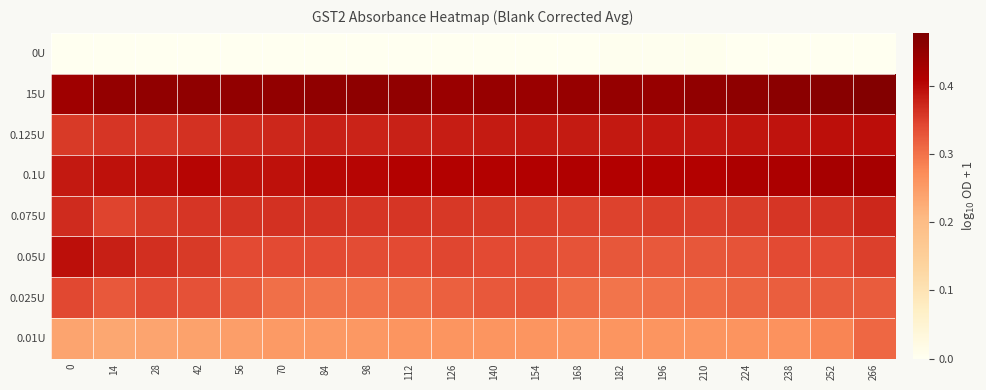

Reading left to right, extract all data points from this chart.

0U: 0=0.0	14=0.0	28=0.0	42=0.0	56=0.0	70=0.0	84=0.0	98=0.0	112=0.0	126=0.0	140=0.0	154=0.0	168=0.0	182=0.0	196=0.0	210=0.0	224=0.0	238=0.0	252=0.0	266=0.0
15U: 0=0.4	14=0.4	28=0.5	42=0.5	56=0.4	70=0.5	84=0.5	98=0.5	112=0.5	126=0.4	140=0.4	154=0.4	168=0.4	182=0.4	196=0.4	210=0.5	224=0.5	238=0.5	252=0.5	266=0.5
0.125U: 0=0.4	14=0.4	28=0.4	42=0.4	56=0.4	70=0.4	84=0.4	98=0.4	112=0.4	126=0.4	140=0.4	154=0.4	168=0.4	182=0.4	196=0.4	210=0.4	224=0.4	238=0.4	252=0.4	266=0.4
0.1U: 0=0.4	14=0.4	28=0.4	42=0.4	56=0.4	70=0.4	84=0.4	98=0.4	112=0.4	126=0.4	140=0.4	154=0.4	168=0.4	182=0.4	196=0.4	210=0.4	224=0.4	238=0.4	252=0.4	266=0.4
0.075U: 0=0.4	14=0.3	28=0.4	42=0.4	56=0.4	70=0.4	84=0.4	98=0.4	112=0.4	126=0.4	140=0.4	154=0.4	168=0.3	182=0.3	196=0.4	210=0.3	224=0.4	238=0.4	252=0.4	266=0.4
0.05U: 0=0.4	14=0.4	28=0.4	42=0.4	56=0.3	70=0.3	84=0.3	98=0.3	112=0.3	126=0.3	140=0.3	154=0.3	168=0.3	182=0.3	196=0.3	210=0.3	224=0.3	238=0.3	252=0.3	266=0.4
0.025U: 0=0.3	14=0.3	28=0.3	42=0.3	56=0.3	70=0.3	84=0.3	98=0.3	112=0.3	126=0.3	140=0.3	154=0.3	168=0.3	182=0.3	196=0.3	210=0.3	224=0.3	238=0.3	252=0.3	266=0.3
0.01U: 0=0.2	14=0.2	28=0.2	42=0.2	56=0.2	70=0.3	84=0.3	98=0.3	112=0.3	126=0.3	140=0.3	154=0.3	168=0.3	182=0.3	196=0.3	210=0.3	224=0.3	238=0.3	252=0.3	266=0.3